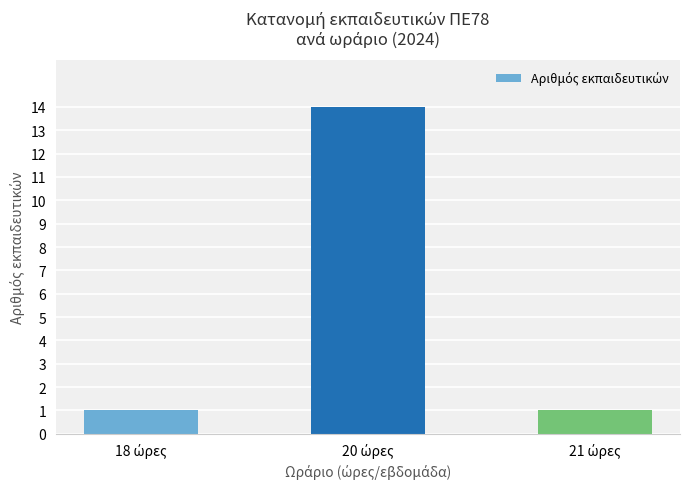

What is the value of the 3rd bar from the left?

1